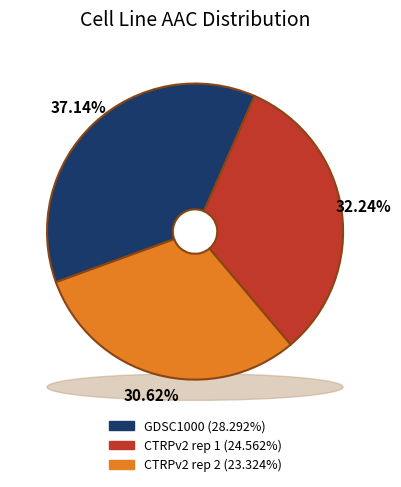

What percentage is the CTRPv2 rep 2 slice, to the nearest percent?

31%